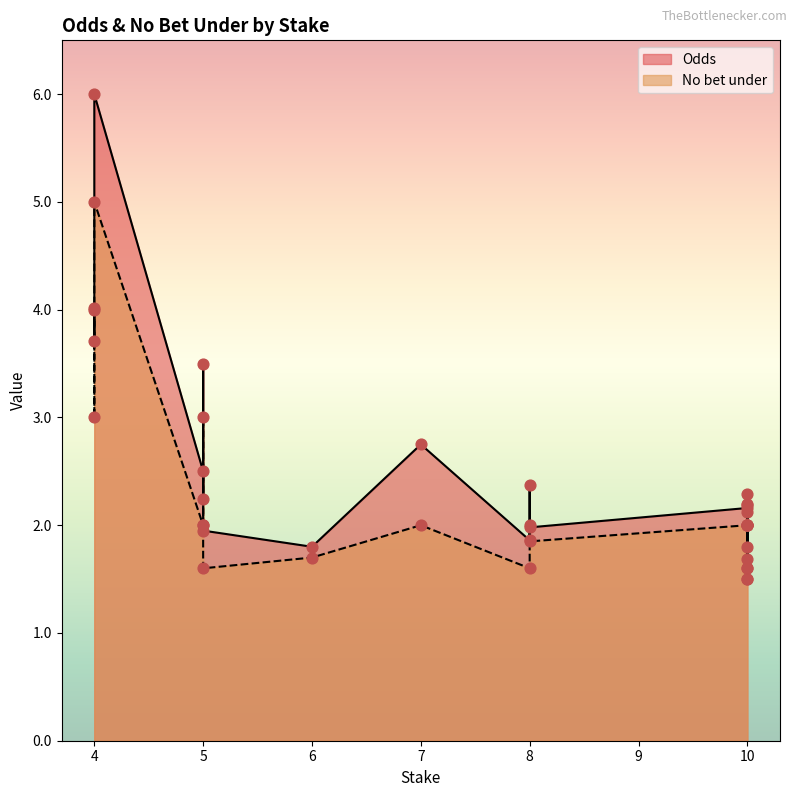

Which series has the largest total across all categories?

Odds